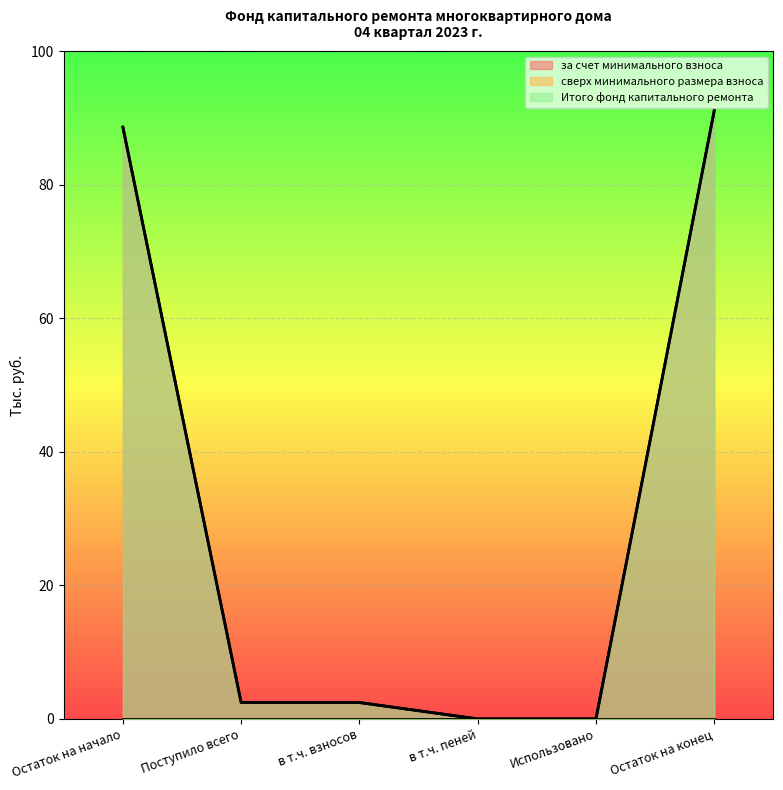

At which label does за счет минимального взноса first exceed 2?

Остаток на начало